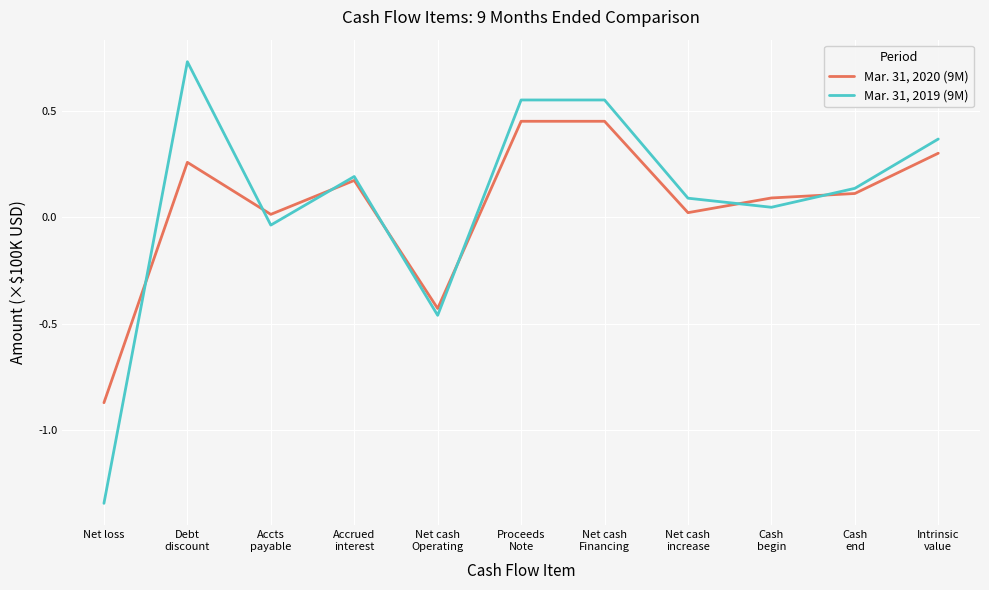

The value of Mar. 31, 2019 (9M) at Net loss is -2.3. True or false?

False